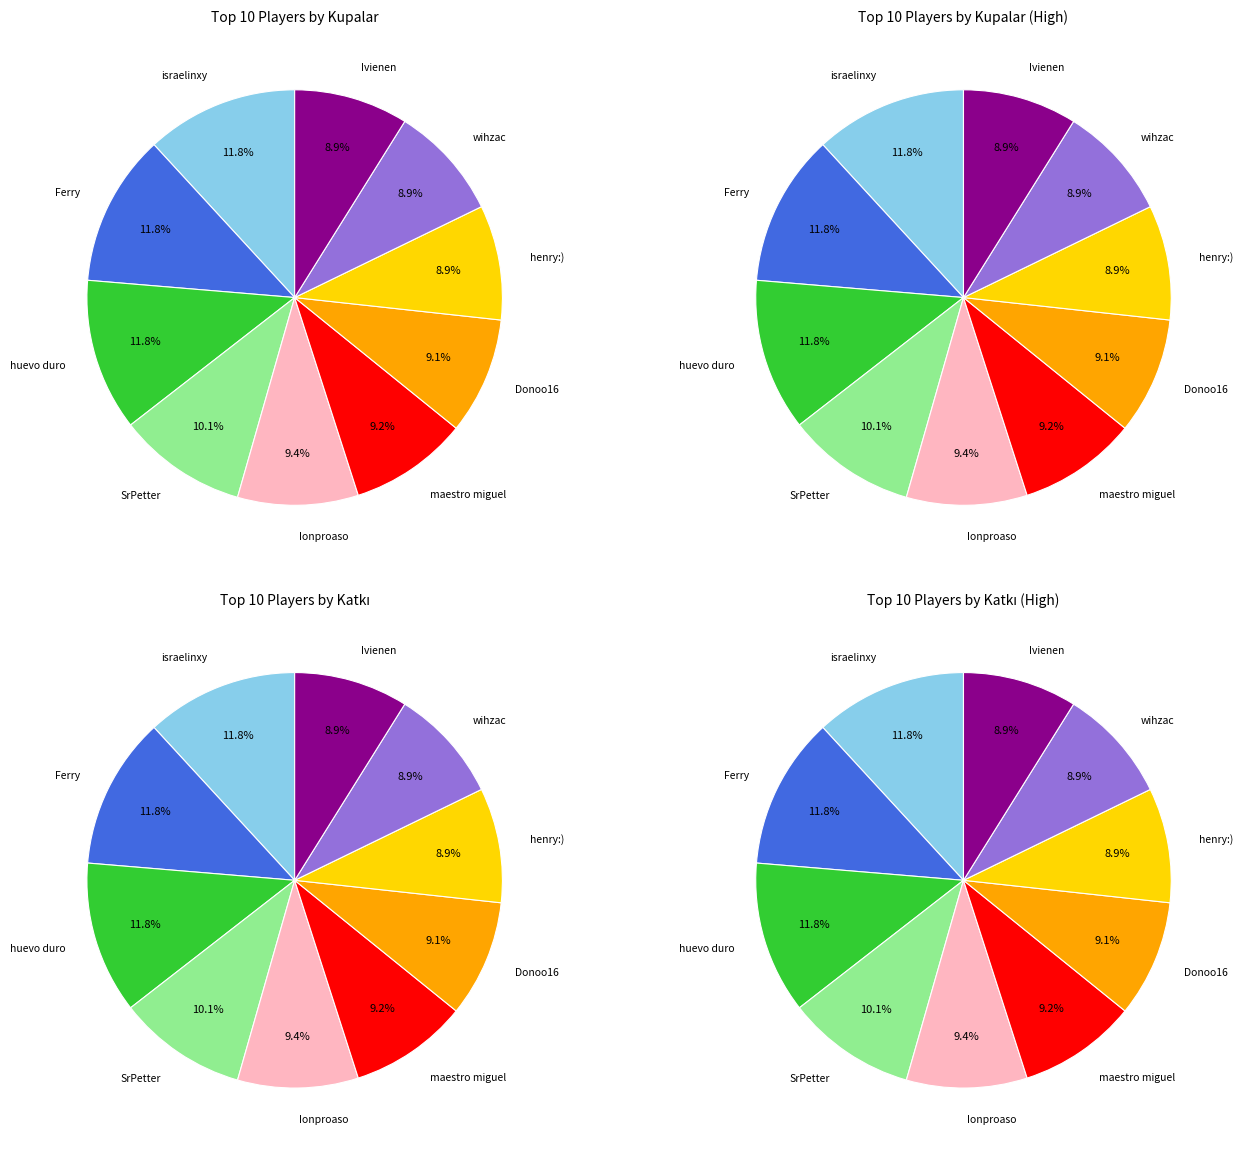

Which has a higher value, SrPetter or Ionproaso?

SrPetter